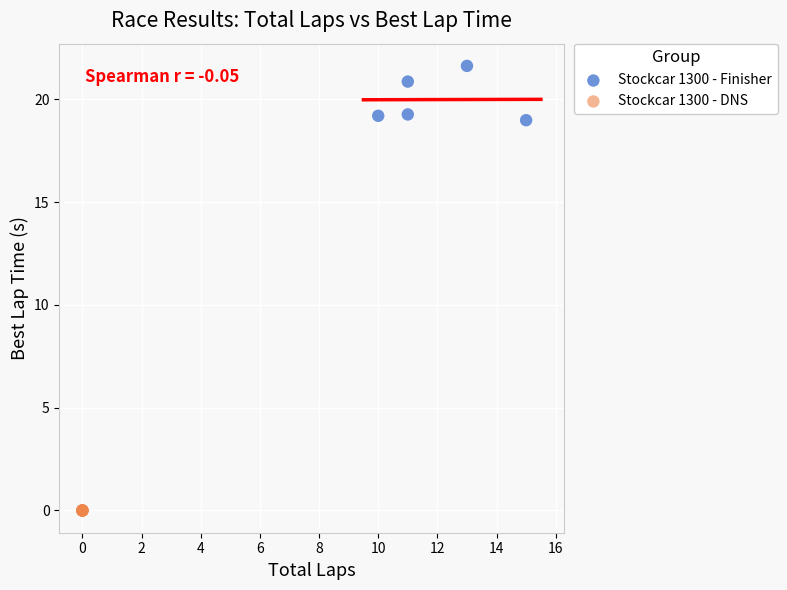

Which series reaches the maximum Y coordinate?

Stockcar 1300 - Finisher